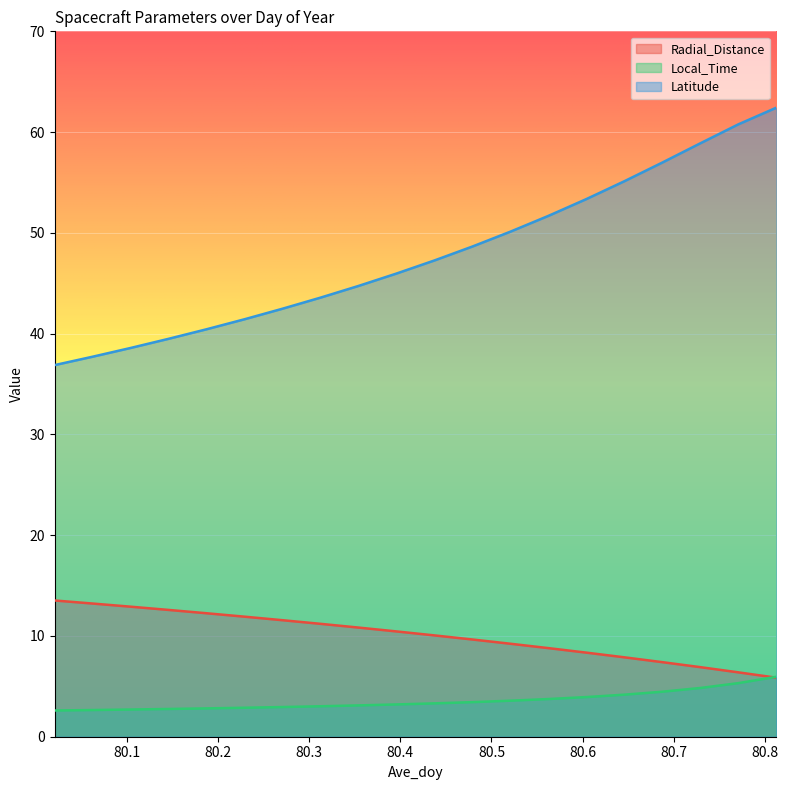

Is it true that Latitude equals 33.3 at 80.8125?

False